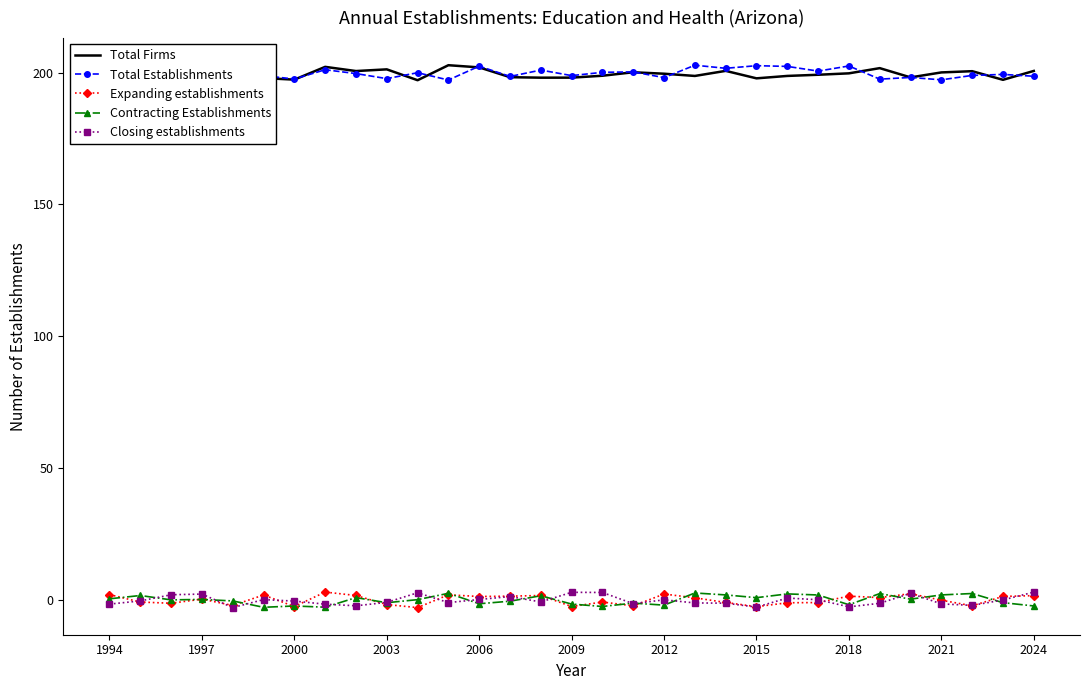

What is the maximum value shown in the chart?

202.8